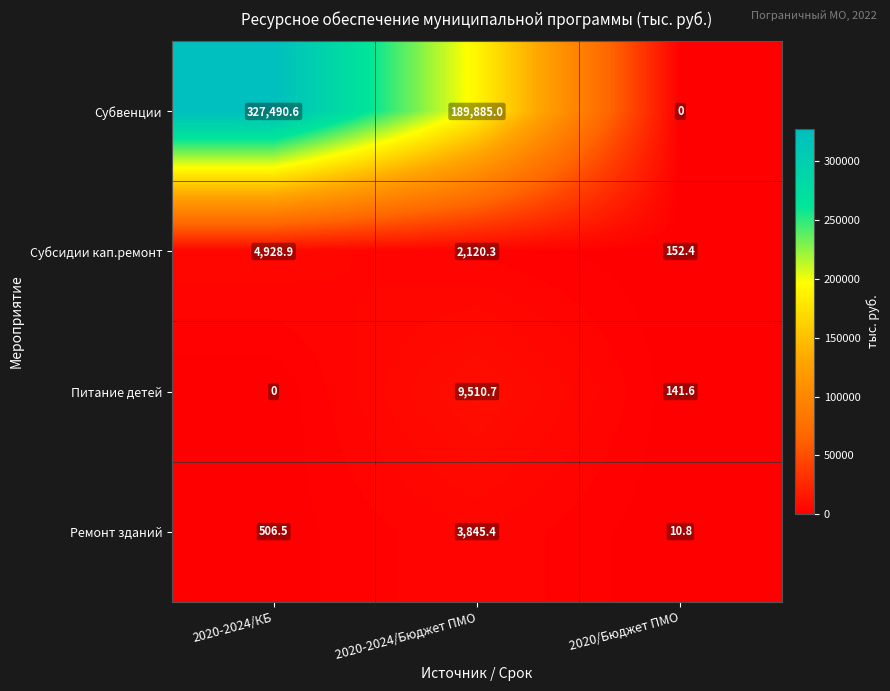

Reading left to right, list all the values displayed in this chart.

Субвенции: 2020-2024/КБ=327490.6	2020-2024/Бюджет ПМО=189885.0	2020/Бюджет ПМО=0.0
Субсидии кап.ремонт: 2020-2024/КБ=4928.9	2020-2024/Бюджет ПМО=2120.3	2020/Бюджет ПМО=152.4
Питание детей: 2020-2024/КБ=0.0	2020-2024/Бюджет ПМО=9510.7	2020/Бюджет ПМО=141.6
Ремонт зданий: 2020-2024/КБ=506.5	2020-2024/Бюджет ПМО=3845.4	2020/Бюджет ПМО=10.8